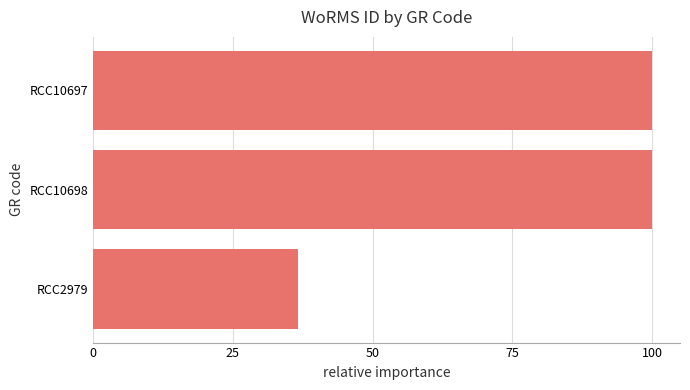

Reading top to bottom, extract all data points from this chart.

RCC10697=100.0	RCC10698=100.0	RCC2979=36.7